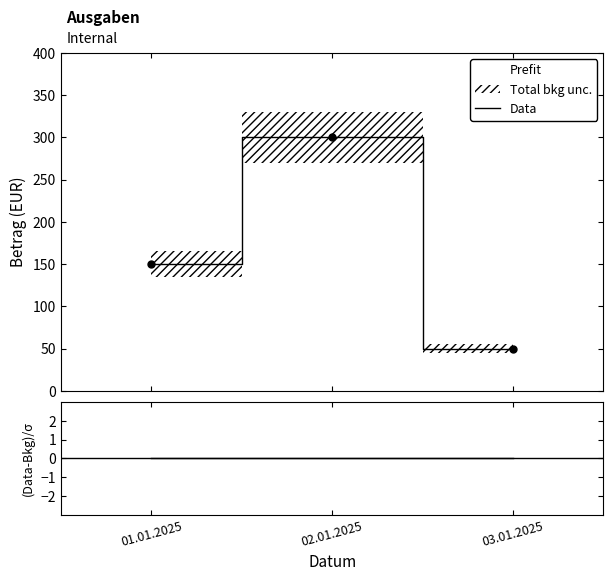

What is the label of the 2nd point from the right?

02.01.2025